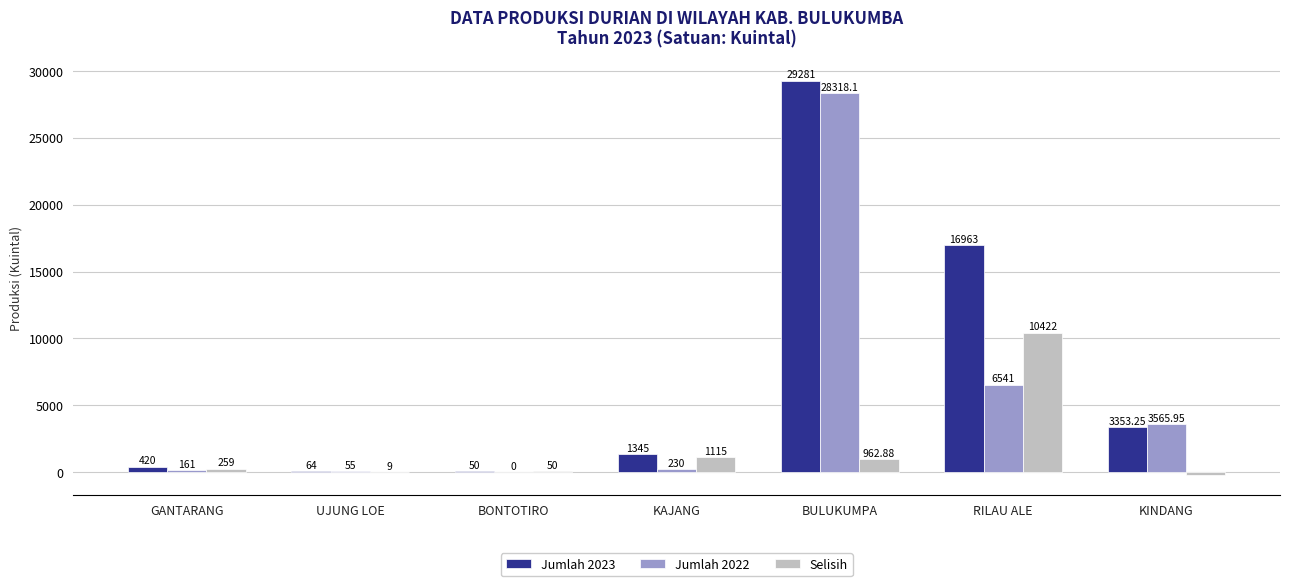

What is the total value across all series at RILAU ALE?

33926.0